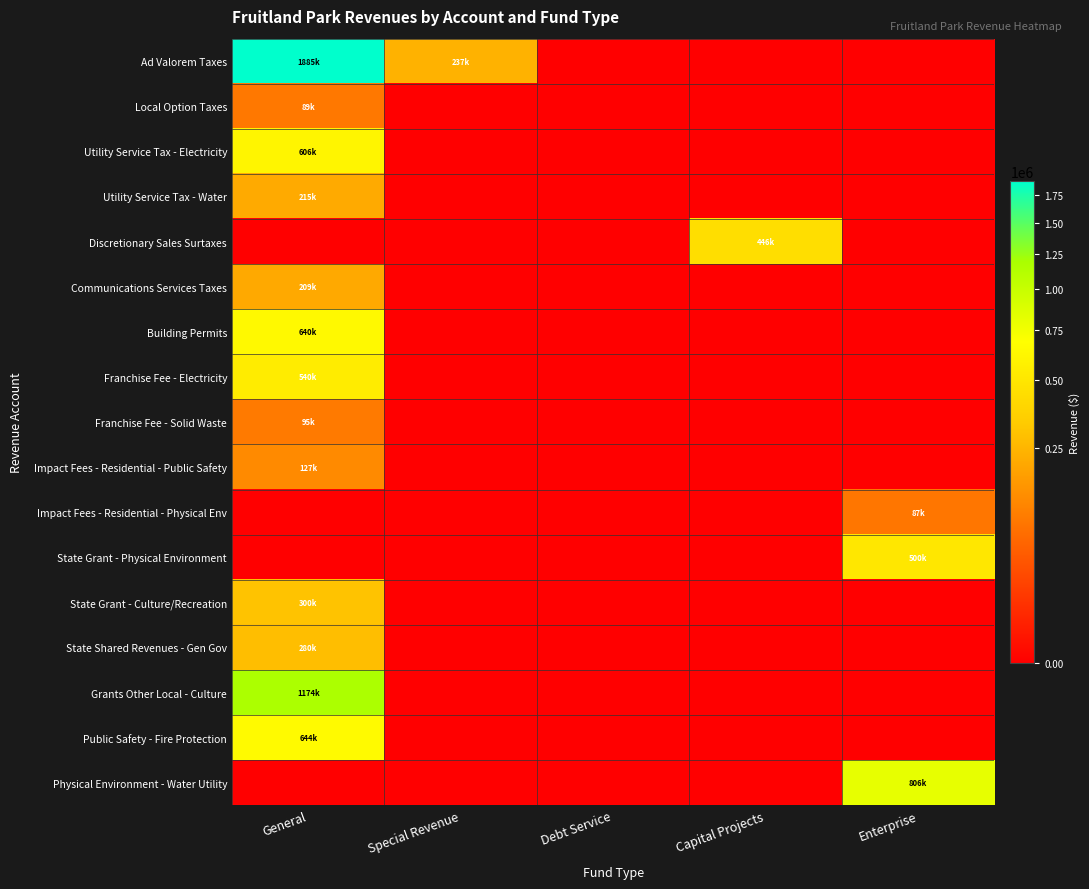

Rank the series by their maximum value, from lowest to highest.

Impact Fees - Residential - Physical Env, Local Option Taxes, Franchise Fee - Solid Waste, Impact Fees - Residential - Public Safety, Communications Services Taxes, Utility Service Tax - Water, State Shared Revenues - Gen Gov, State Grant - Culture/Recreation, Discretionary Sales Surtaxes, State Grant - Physical Environment, Franchise Fee - Electricity, Utility Service Tax - Electricity, Building Permits, Public Safety - Fire Protection, Physical Environment - Water Utility, Grants Other Local - Culture, Ad Valorem Taxes